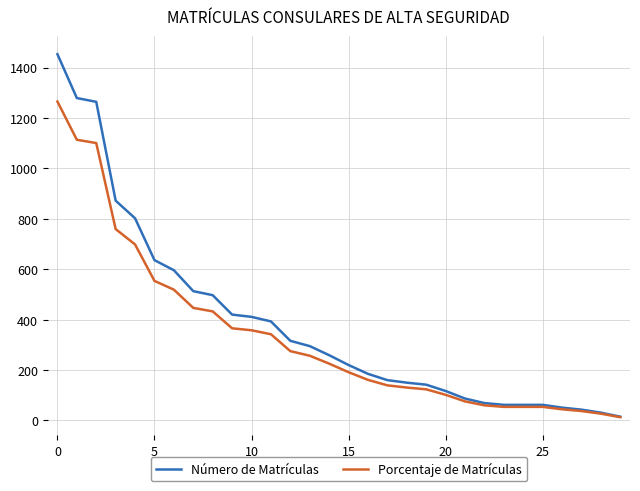

What is the highest value of the Porcentaje de Matrículas series?

1265.0